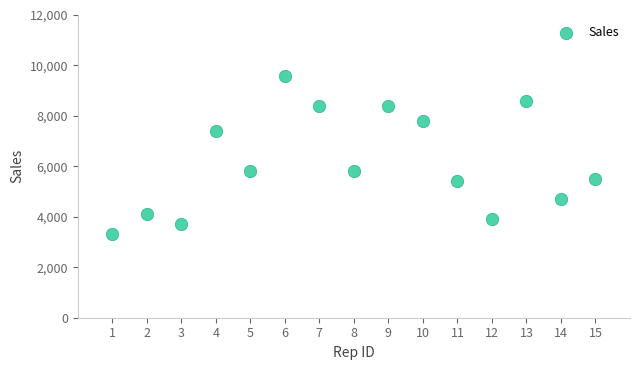

What is the range of X values (max minus min)?

14